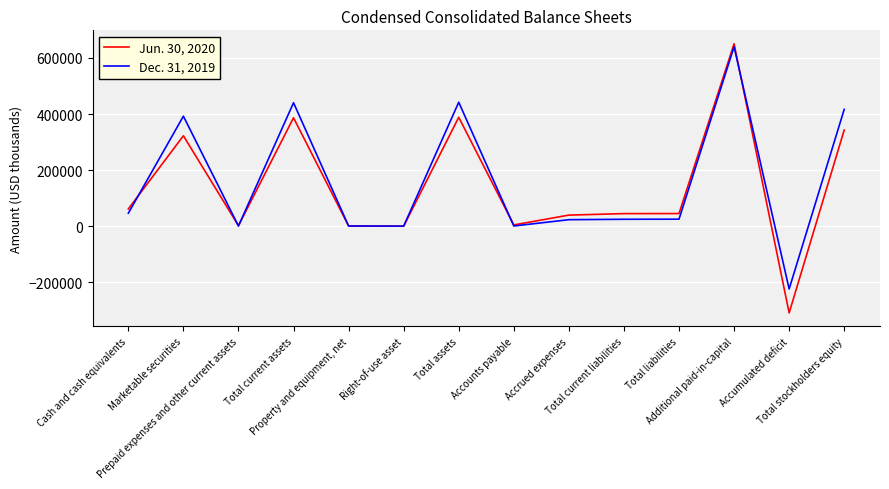

Rank the series by their maximum value, from highest to lowest.

Jun. 30, 2020, Dec. 31, 2019